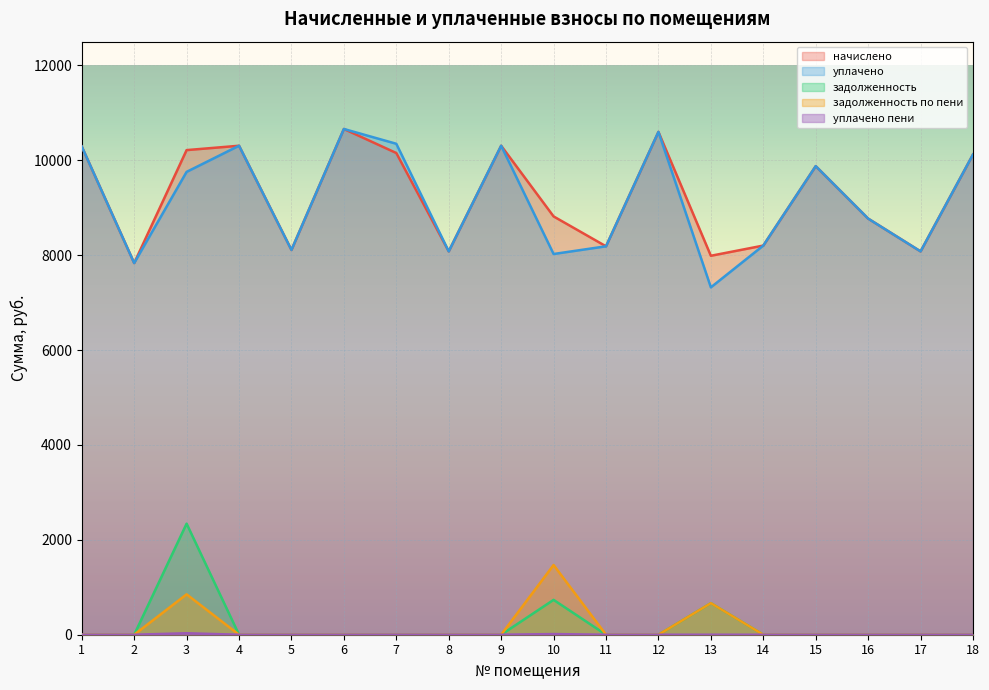

Reading left to right, extract all data points from this chart.

начислено: 1=10291.2	2=7833.6	3=10214.4	4=10306.6	5=8110.1	6=10659.8	7=10153.0	8=8079.4	9=10306.6	10=8816.6	11=8186.9	12=10598.4	13=7987.2	14=8202.2	15=9876.6	16=8770.6	17=8079.4	18=10122.1
уплачено: 1=10291.2	2=7833.6	3=9755.6	4=10306.6	5=8110.1	6=10659.8	7=10348.0	8=8079.4	9=10306.6	10=8024.5	11=8186.9	12=10598.4	13=7321.6	14=8202.2	15=9876.6	16=8770.6	17=8079.4	18=10122.1
задолженность: 1=0.0	2=0.0	3=2340.8	4=0.0	5=0.0	6=0.0	7=0.0	8=0.0	9=0.0	10=734.7	11=0.0	12=0.0	13=665.6	14=0.0	15=0.0	16=0.0	17=0.0	18=0.0
задолженность по пени: 1=0.0	2=0.0	3=851.2	4=0.0	5=0.0	6=0.0	7=0.0	8=0.0	9=0.0	10=1469.4	11=0.0	12=0.0	13=665.6	14=0.0	15=0.0	16=0.0	17=0.0	18=0.0
уплачено пени: 1=0.0	2=0.0	3=31.0	4=0.0	5=0.0	6=0.0	7=0.9	8=0.0	9=0.0	10=13.8	11=0.0	12=0.0	13=0.0	14=0.0	15=0.0	16=0.0	17=0.0	18=0.7